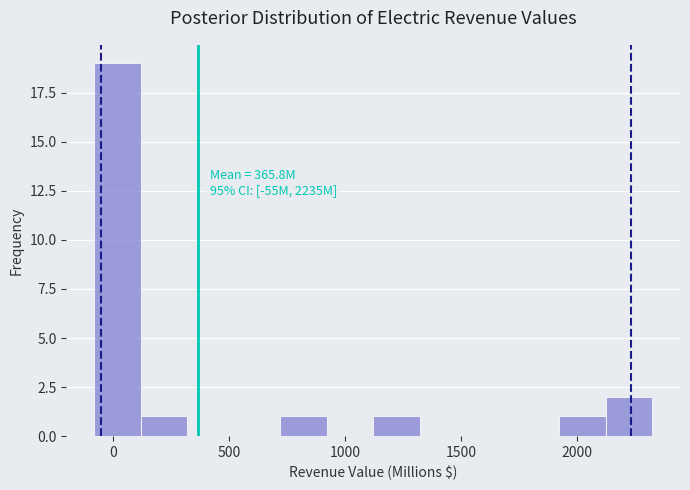

Which range on the x-axis has the tallest bar?

-100 to 100